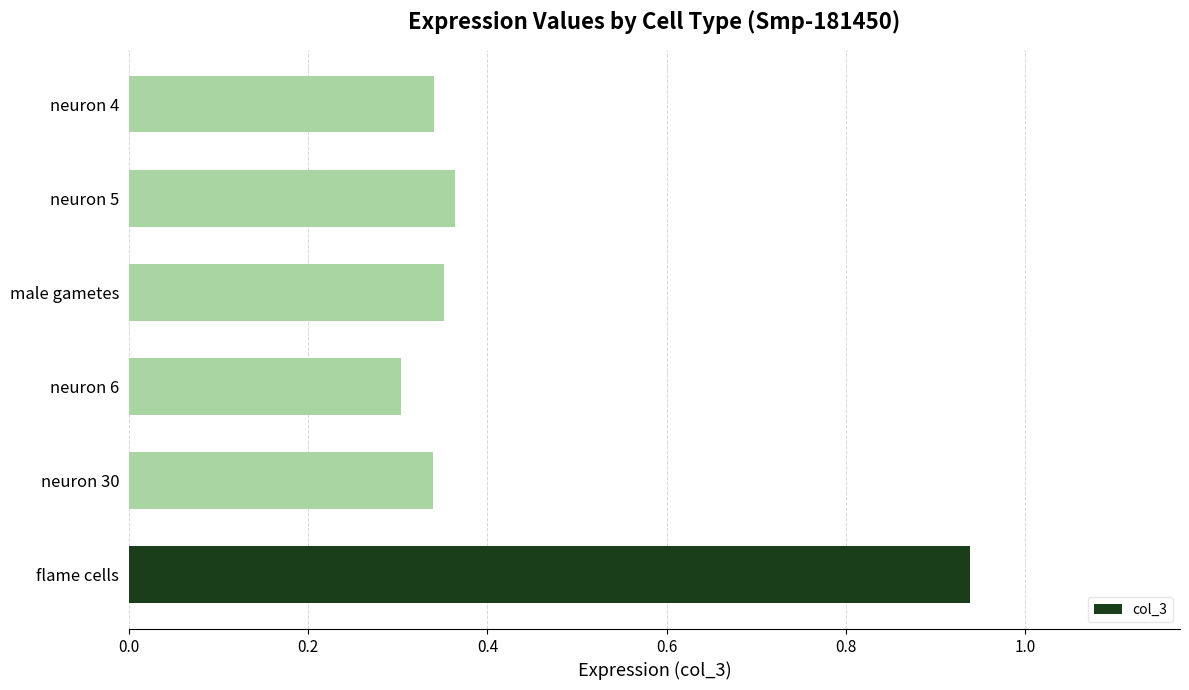

Which category has the highest value across all series?

flame cells